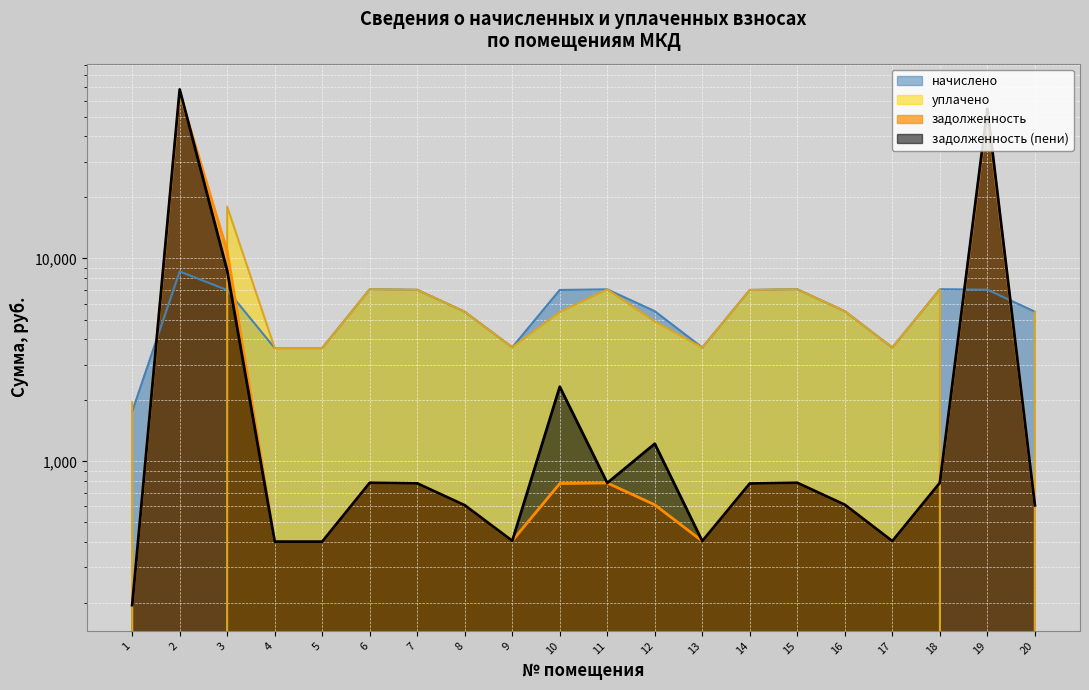

What is the total value across all series at 20?

12144.0